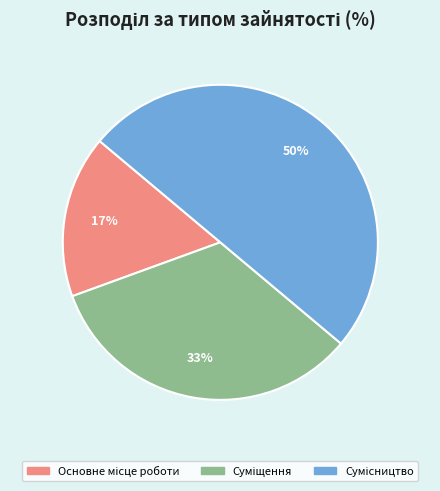

To the nearest percent, what is the difference between the largest and smallest slice percentages?

33%